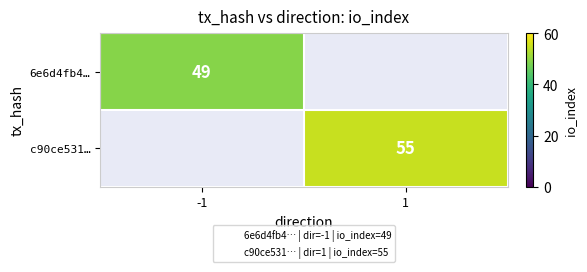

Is it true that 6e6d4fb4… equals 49.0 at -1?

True